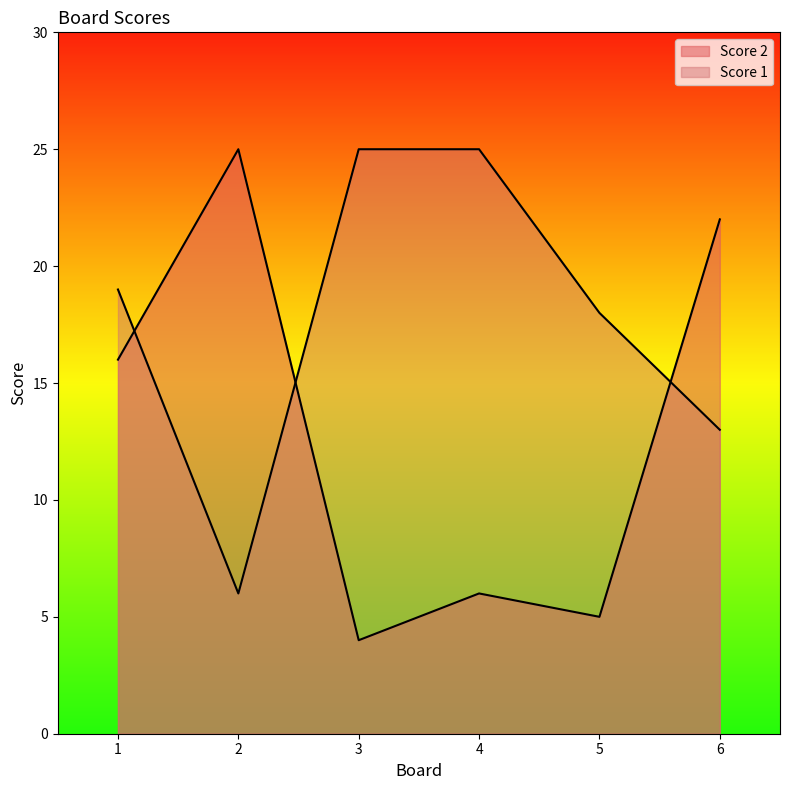

Does the chart have visible grid lines?

No